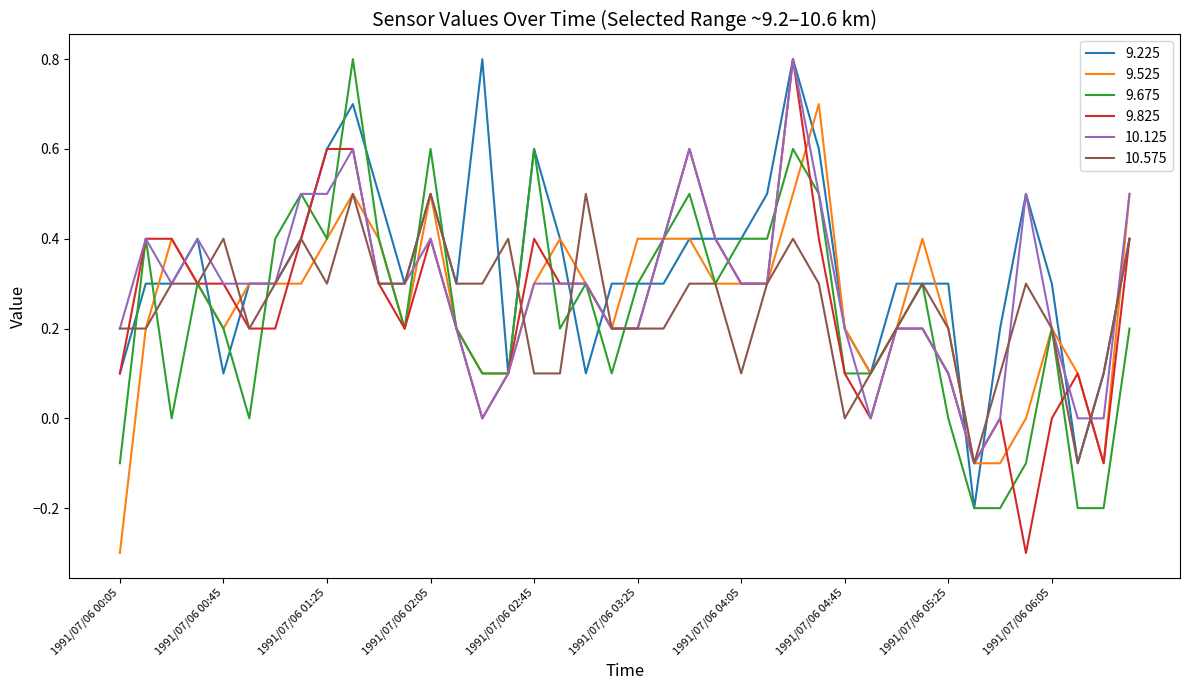

What is the difference between the maximum and minimum values in the 9.675 series?

1.0